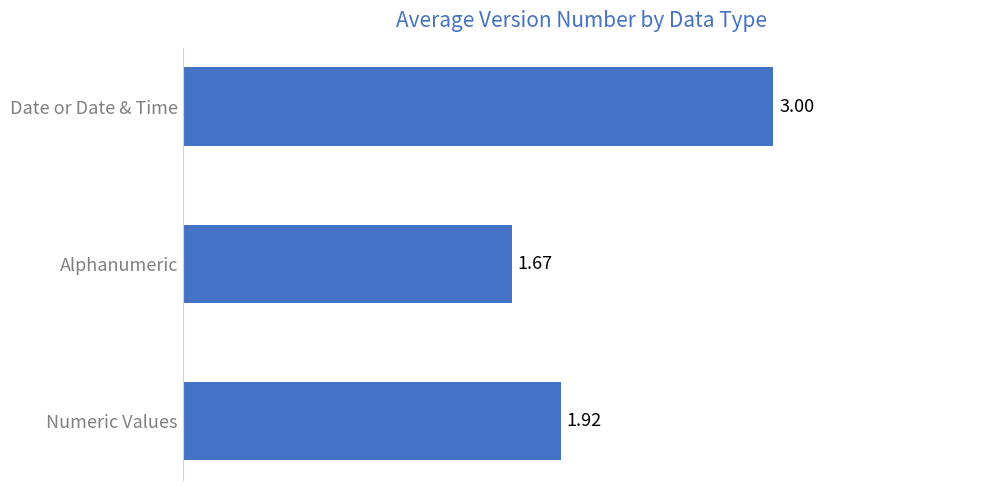

What is the difference between the values at Date or Date & Time and Alphanumeric?

1.3